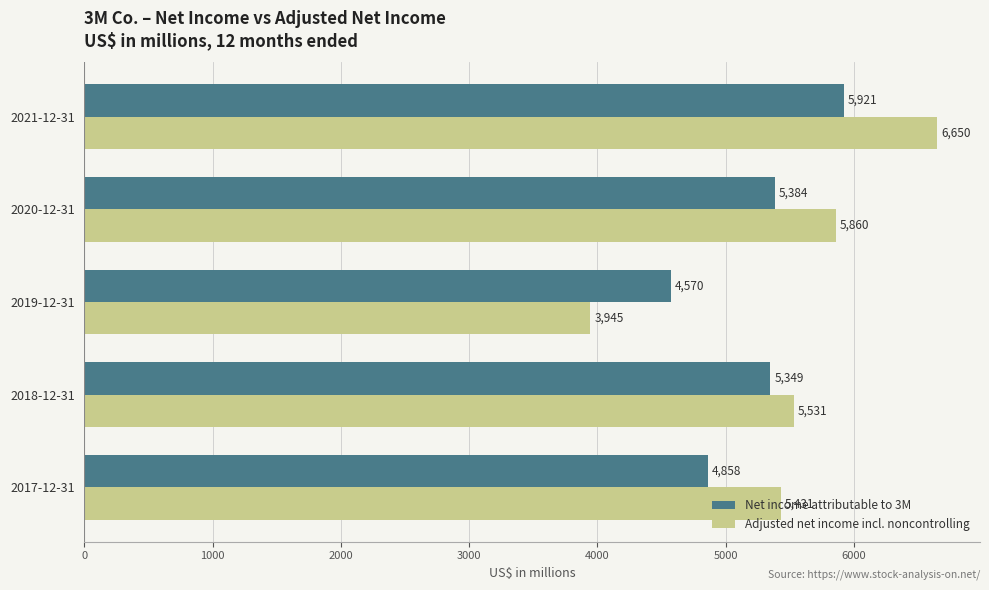

What is the spread (max minus min) of values at 2018-12-31?

182